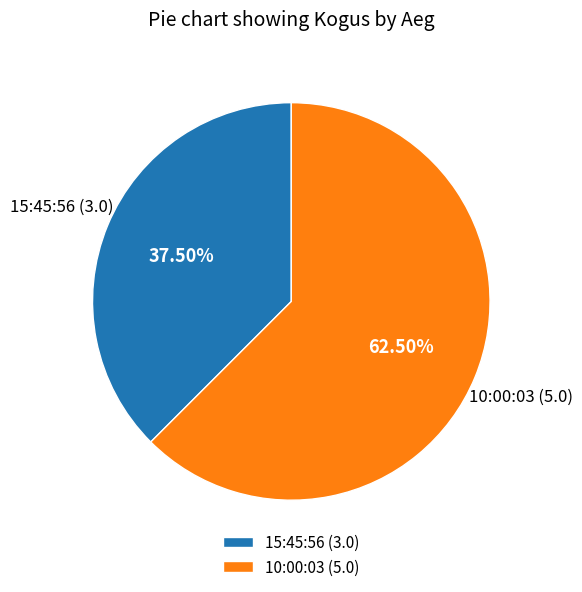

What percentage is NOT represented by 15:45:56?

62.5%